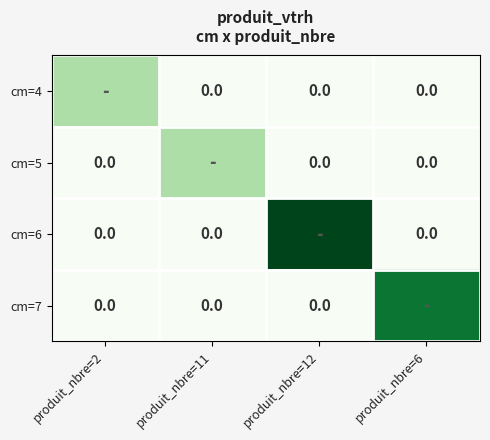

Read the cm=7 value at produit_nbre=6.

5